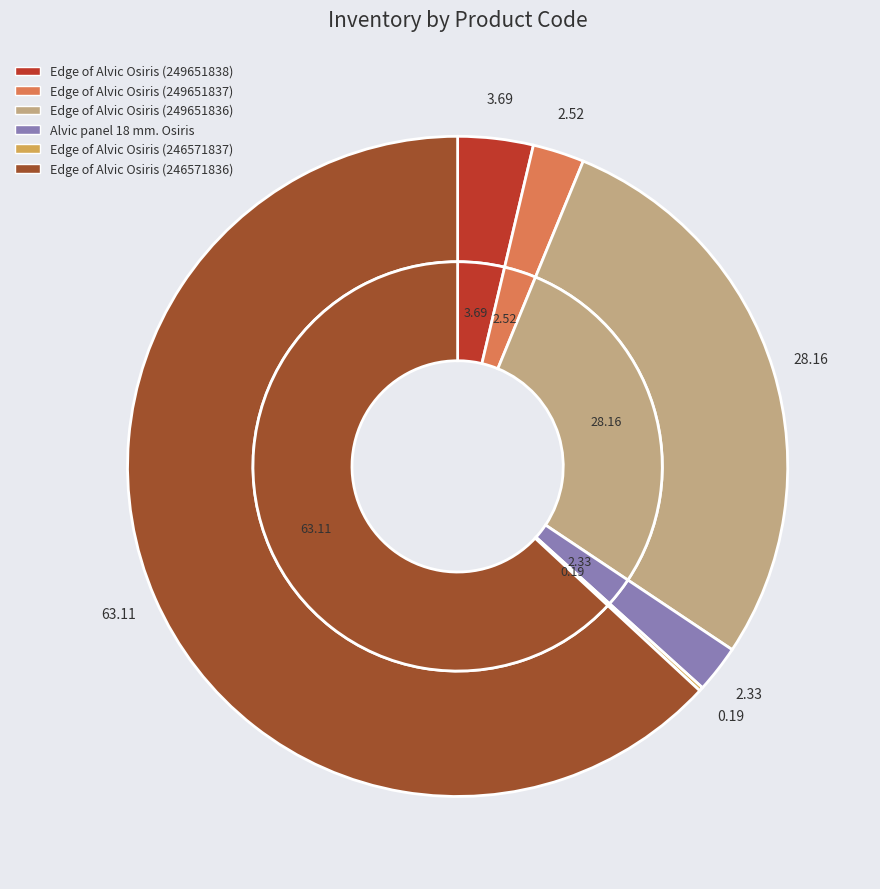

What is the total percentage of Alvic panel 18 mm. Osiris and Edge of Alvic Osiris (249651837)?

4.9%